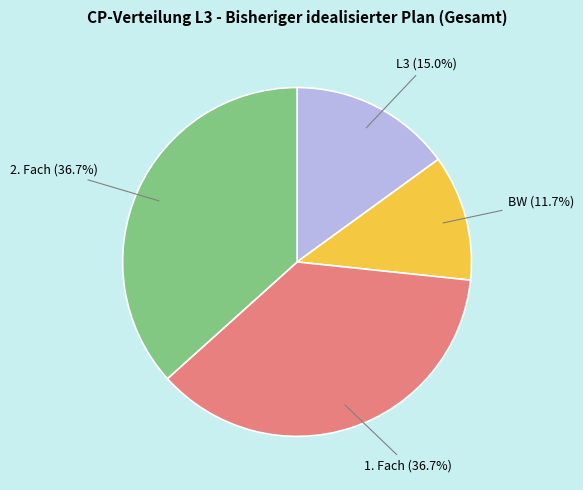

Does any single category account for the majority?

No